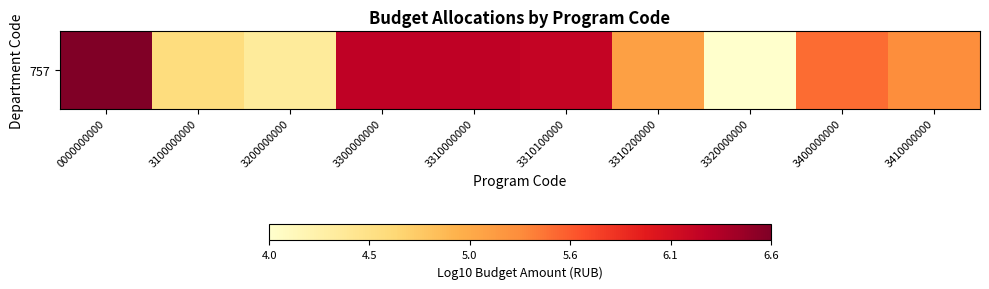

How many values are below 5?

3